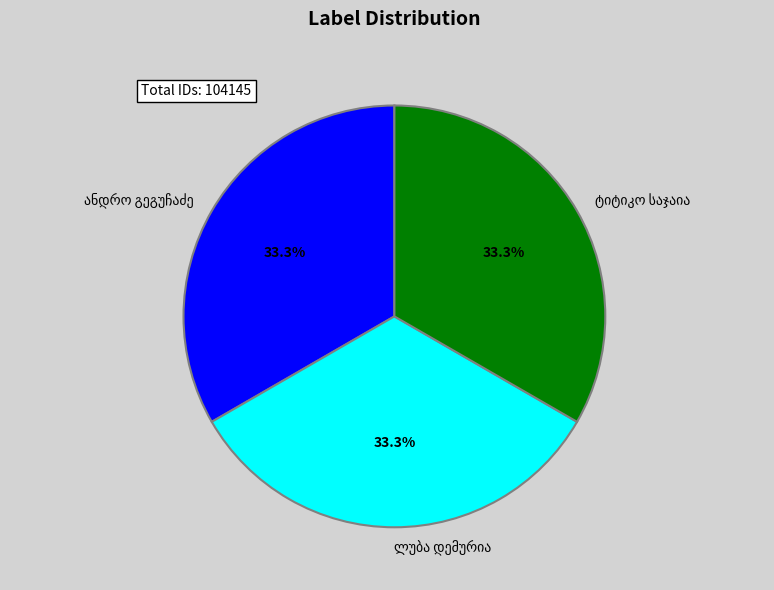

Does any single category account for the majority?

No